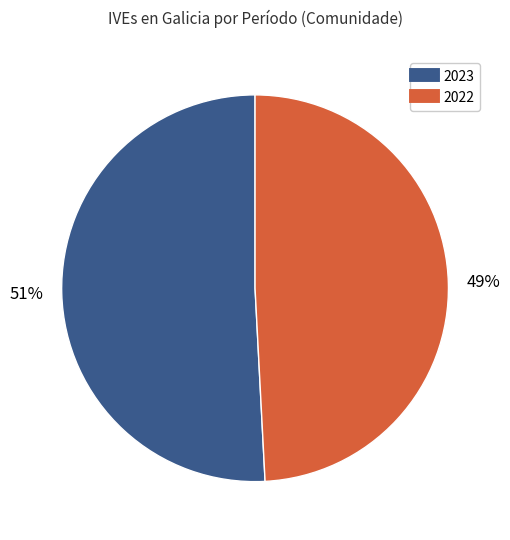

How many slices are in this pie chart?

2